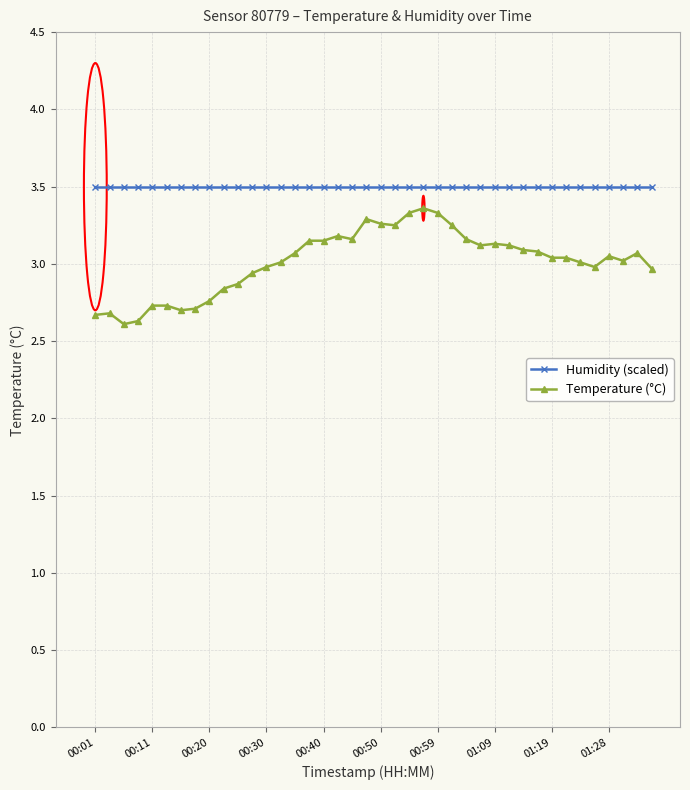

What is the value of the Humidity (scaled) point at the 18th from the left?

3.5